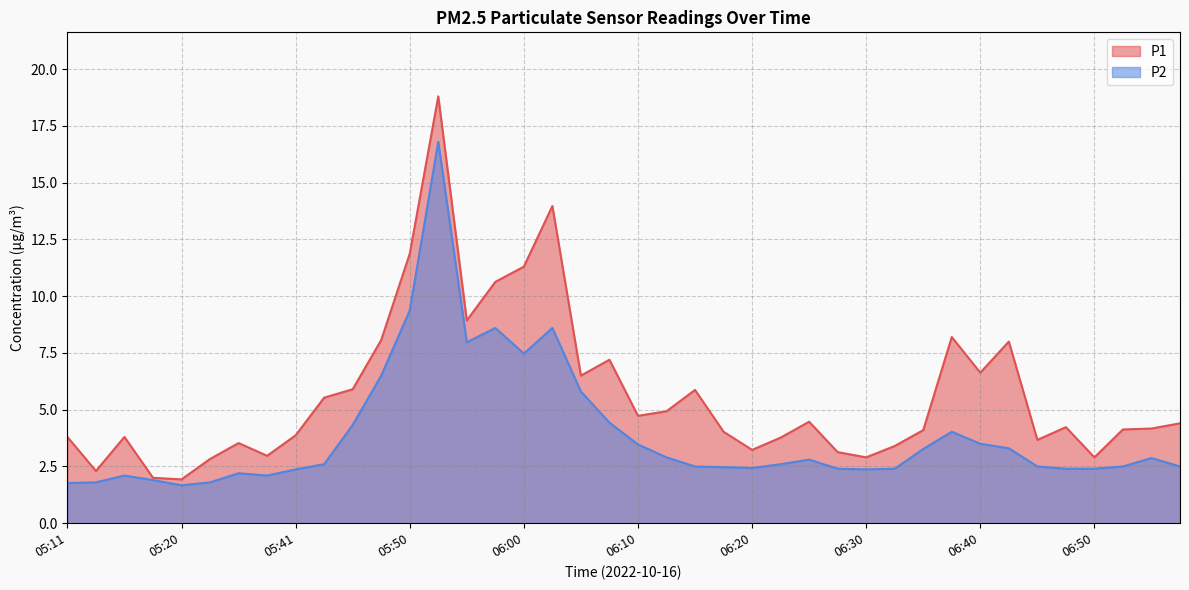

Does the chart display data point markers on the line(s)?

No